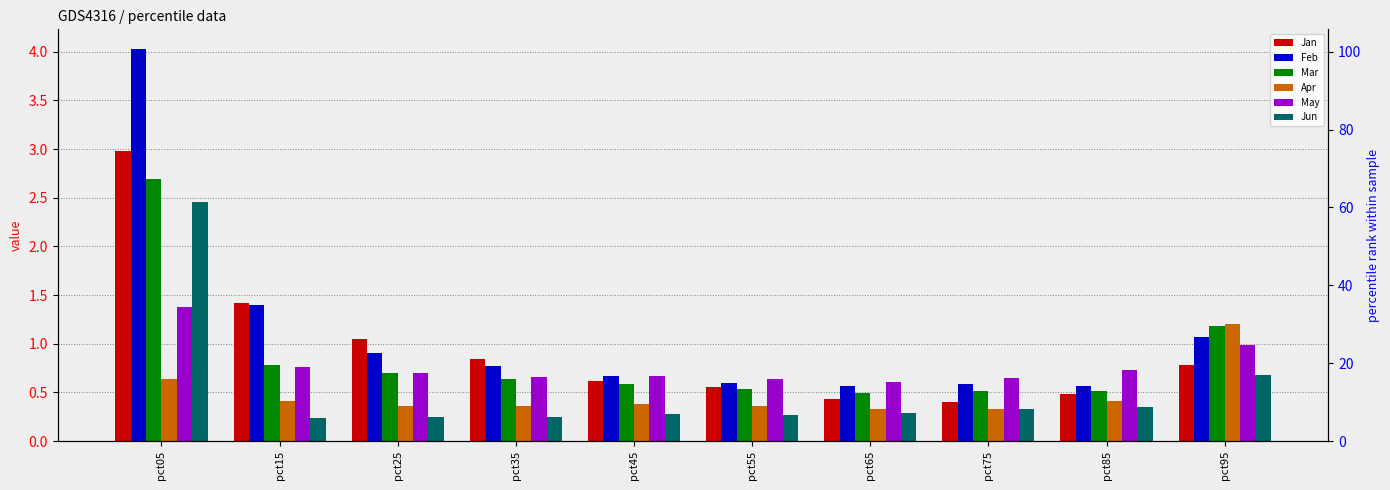

At which label is Feb closest to 2?

pct15